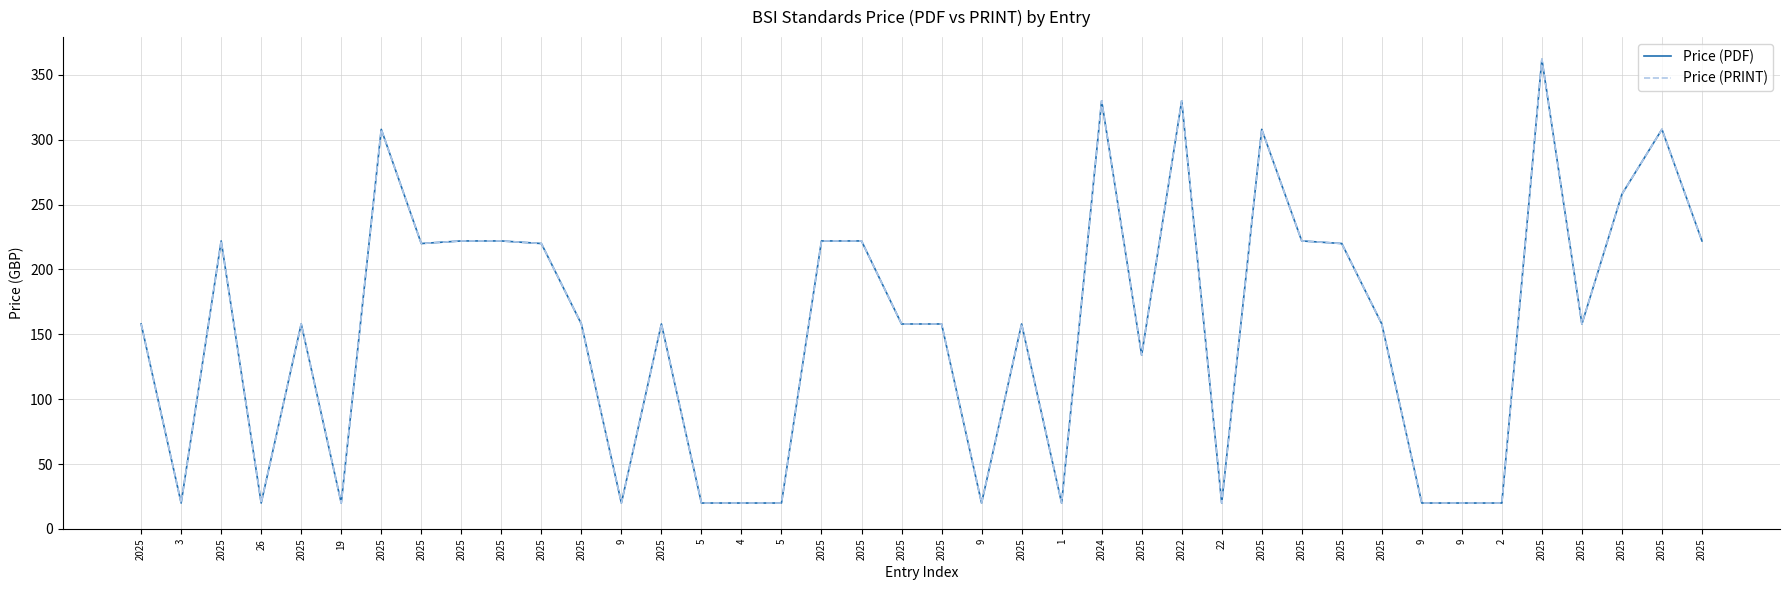

Does the chart have visible grid lines?

Yes